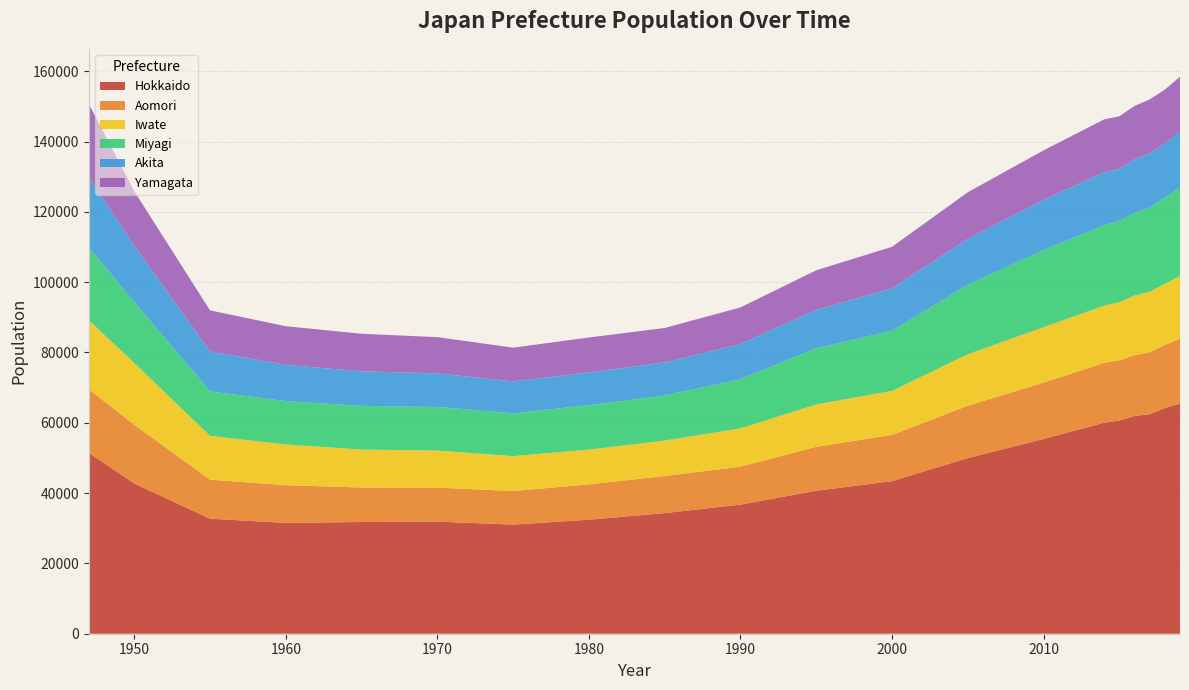

Reading left to right, transcribe all the data shown in this chart.

Hokkaido: 51472	42745	32729	31509	31779	31884	31037	32434	34314	36720	40678	43407	49982	55404	60019	60667	61920	62451	64187	65498
Aomori: 18092	16707	11094	10742	9805	9669	9546	10052	10547	10812	12496	13147	14882	16030	17042	17148	17309	17575	17936	18424
Iwate: 19619	17575	12461	11586	10799	10546	9943	9892	10073	10882	12043	12517	14638	15756	16274	16502	16959	17232	17390	17826
Miyagi: 20703	17373	12646	12301	12437	12390	12152	12651	12828	13982	15980	17127	19765	21932	22854	23121	23523	23973	24520	25202
Akita: 19952	15968	11358	10348	9807	9574	9110	9279	9412	10005	10931	12026	13061	14288	15096	14794	15244	15425	15434	15784
Yamagata: 20871	15502	11691	10986	10698	10299	9585	9955	9800	10423	11259	11842	13255	14084	15032	14960	15181	15332	15320	15719